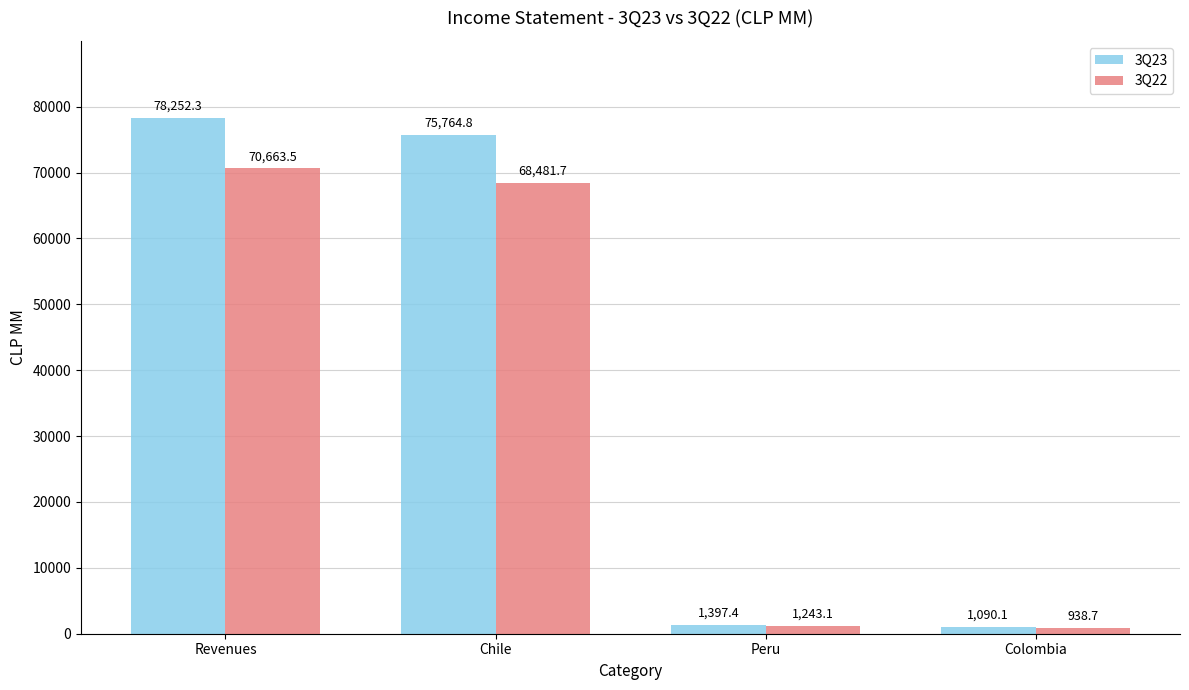

At which label is 3Q23 closest to 39671?

Chile